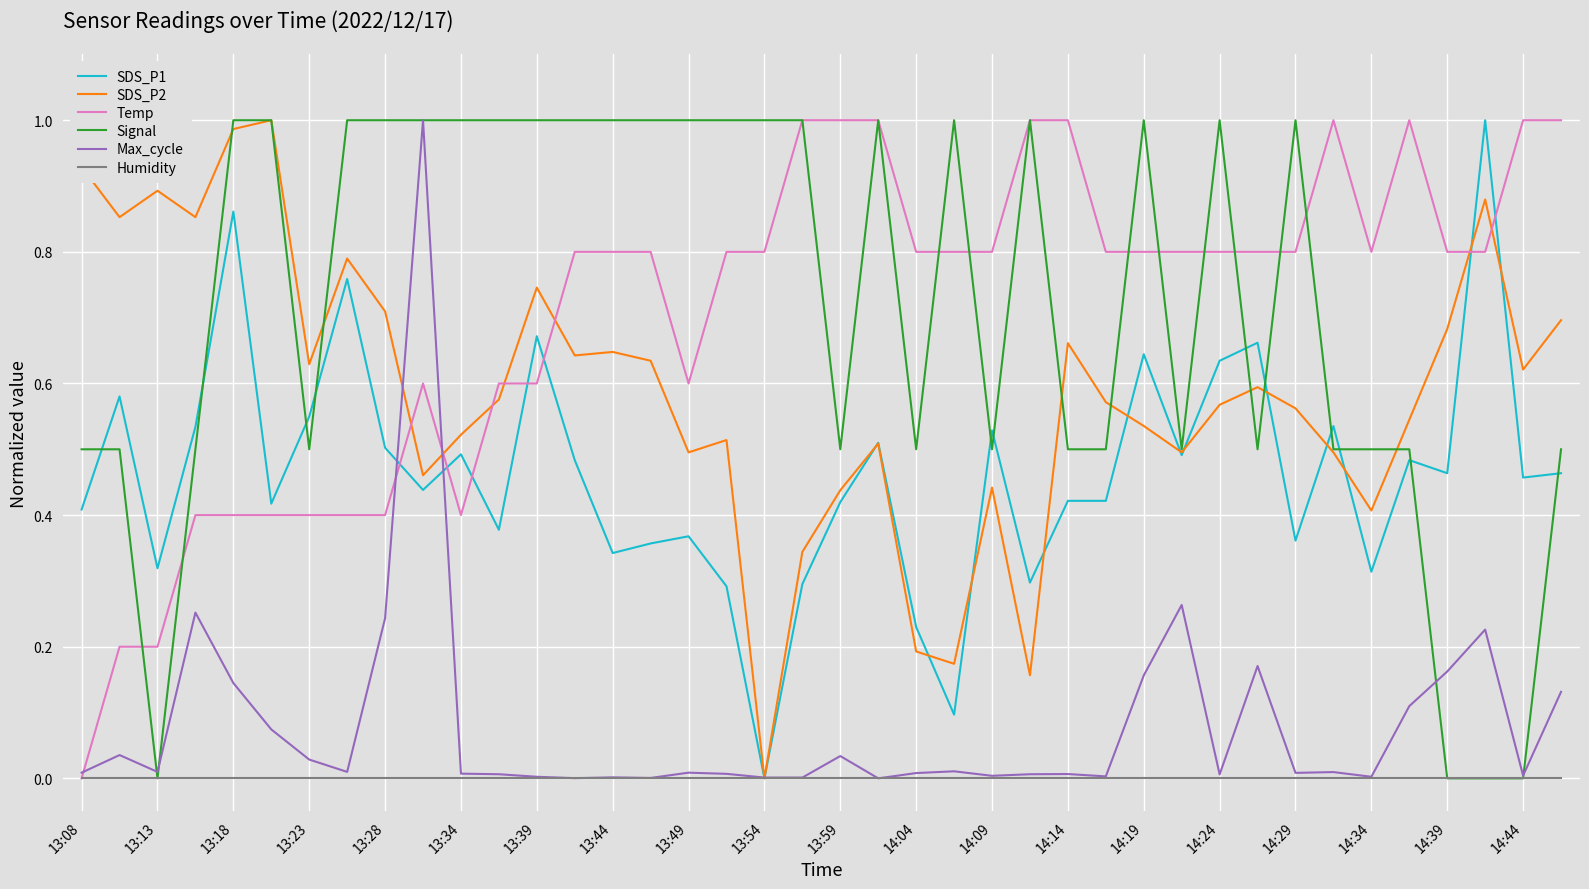

Does the chart display data point markers on the line(s)?

No